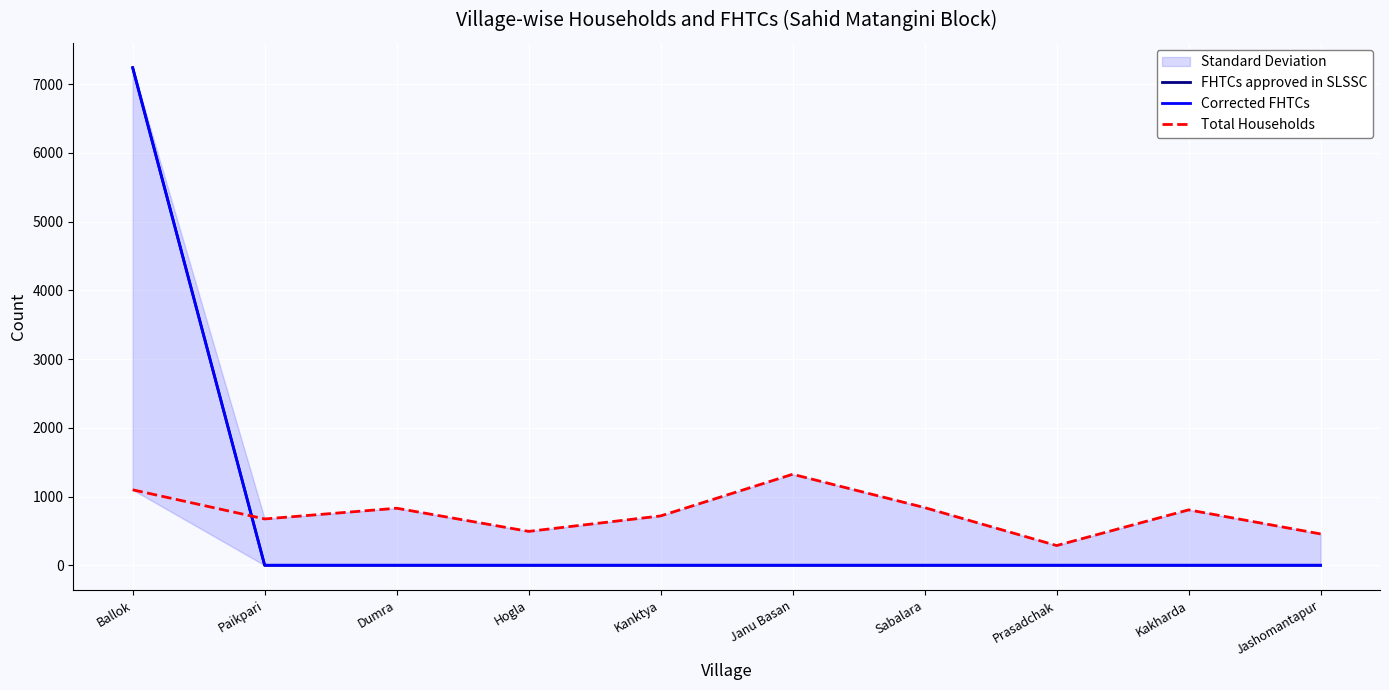

How many values in the Total Households series are below 806?

5